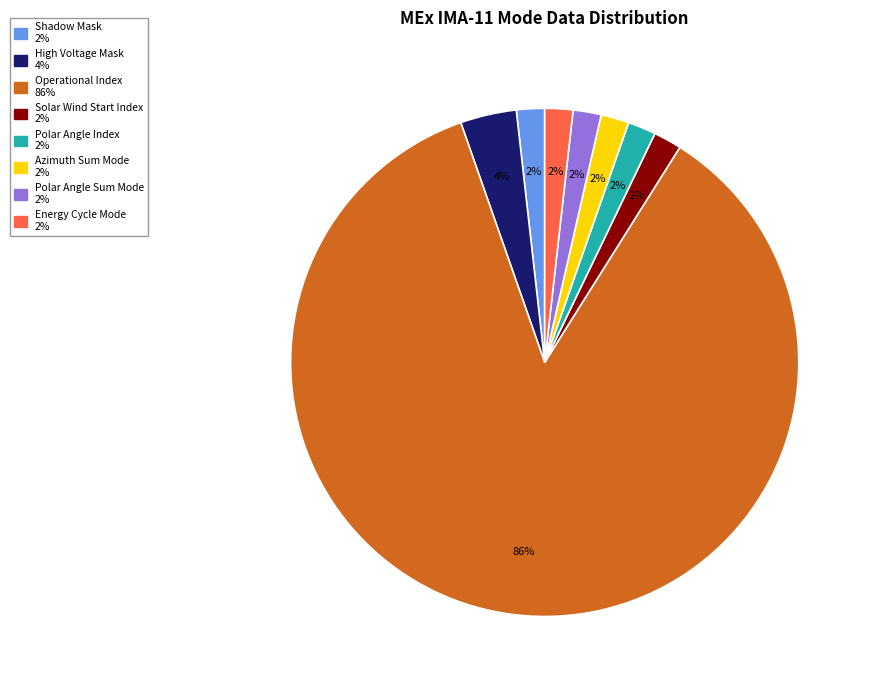

What is the majority slice?

Operational Index